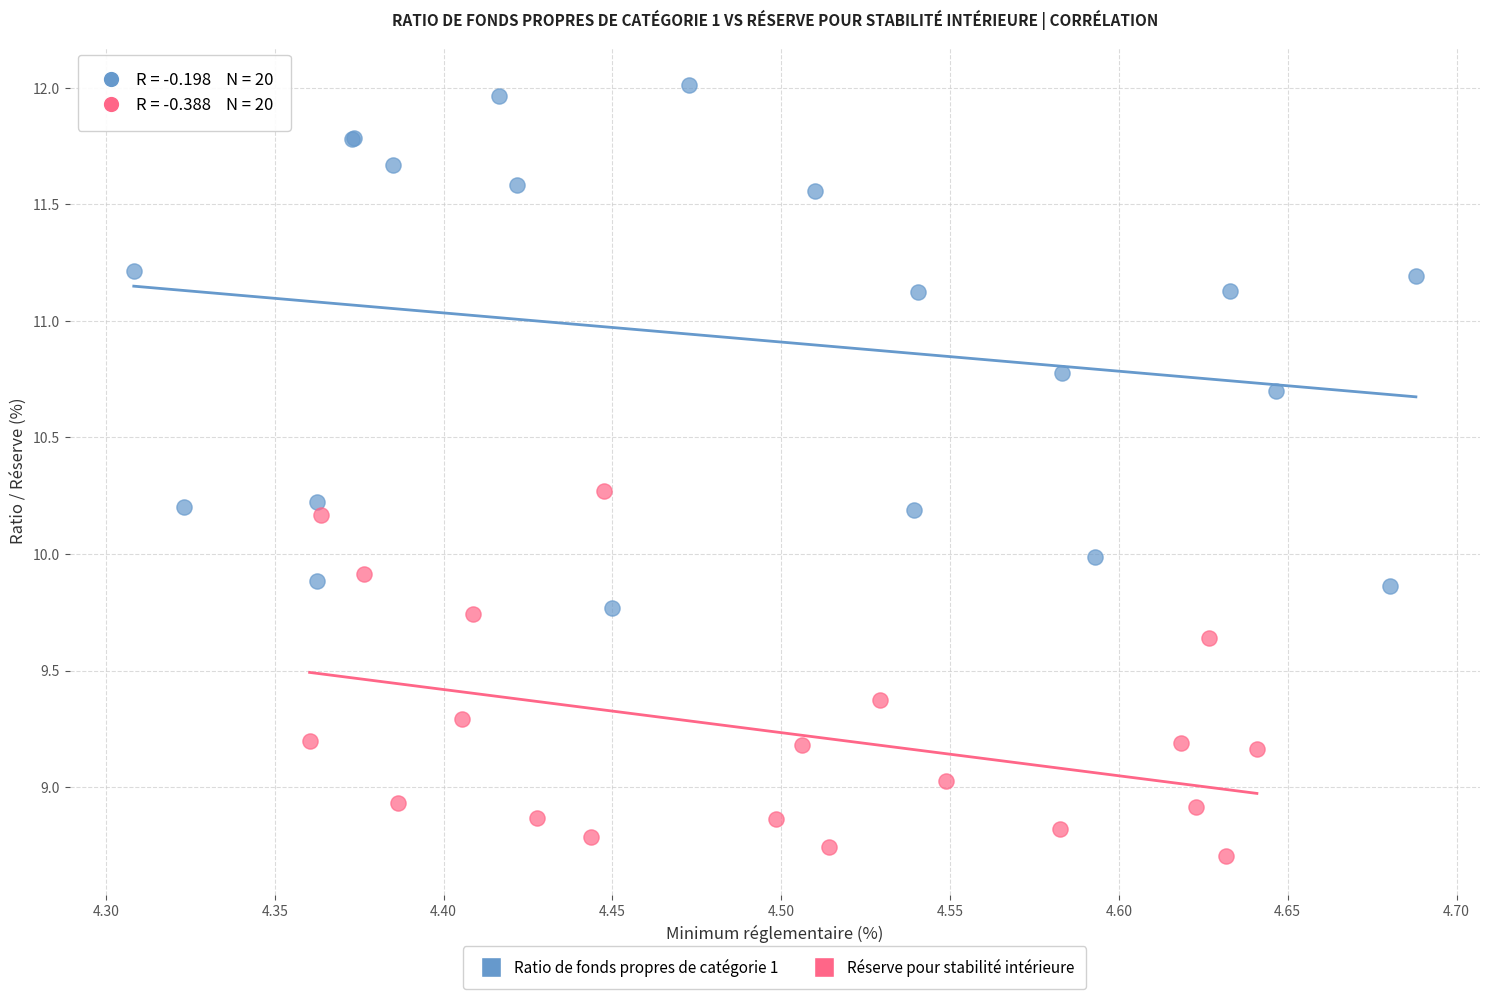

Which series reaches the minimum Y coordinate?

Réserve pour stabilité intérieure